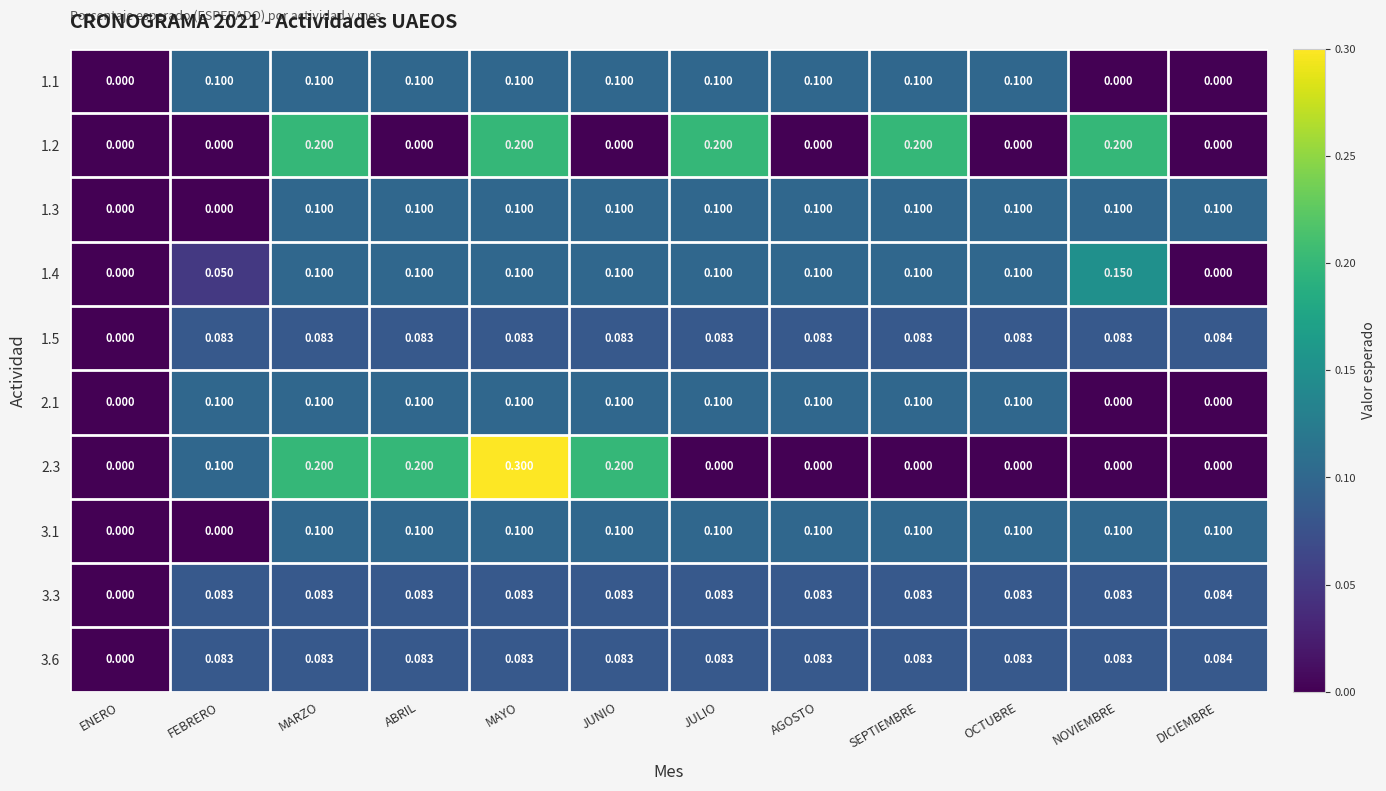

Which category has the highest value in the 3.6 series?

DICIEMBRE